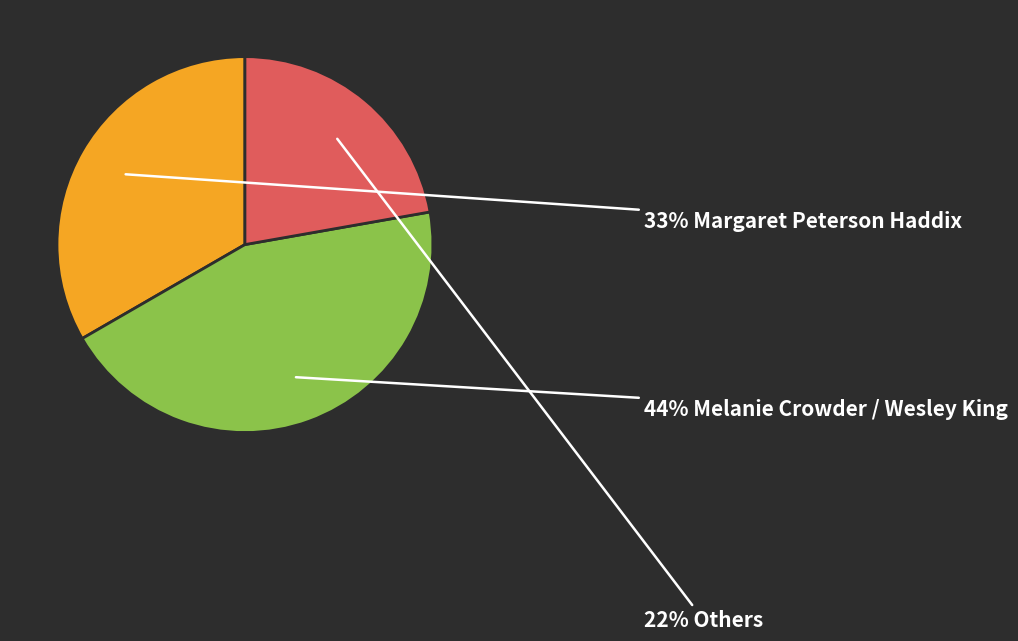

To the nearest percent, what is the difference between the largest and smallest slice percentages?

22%